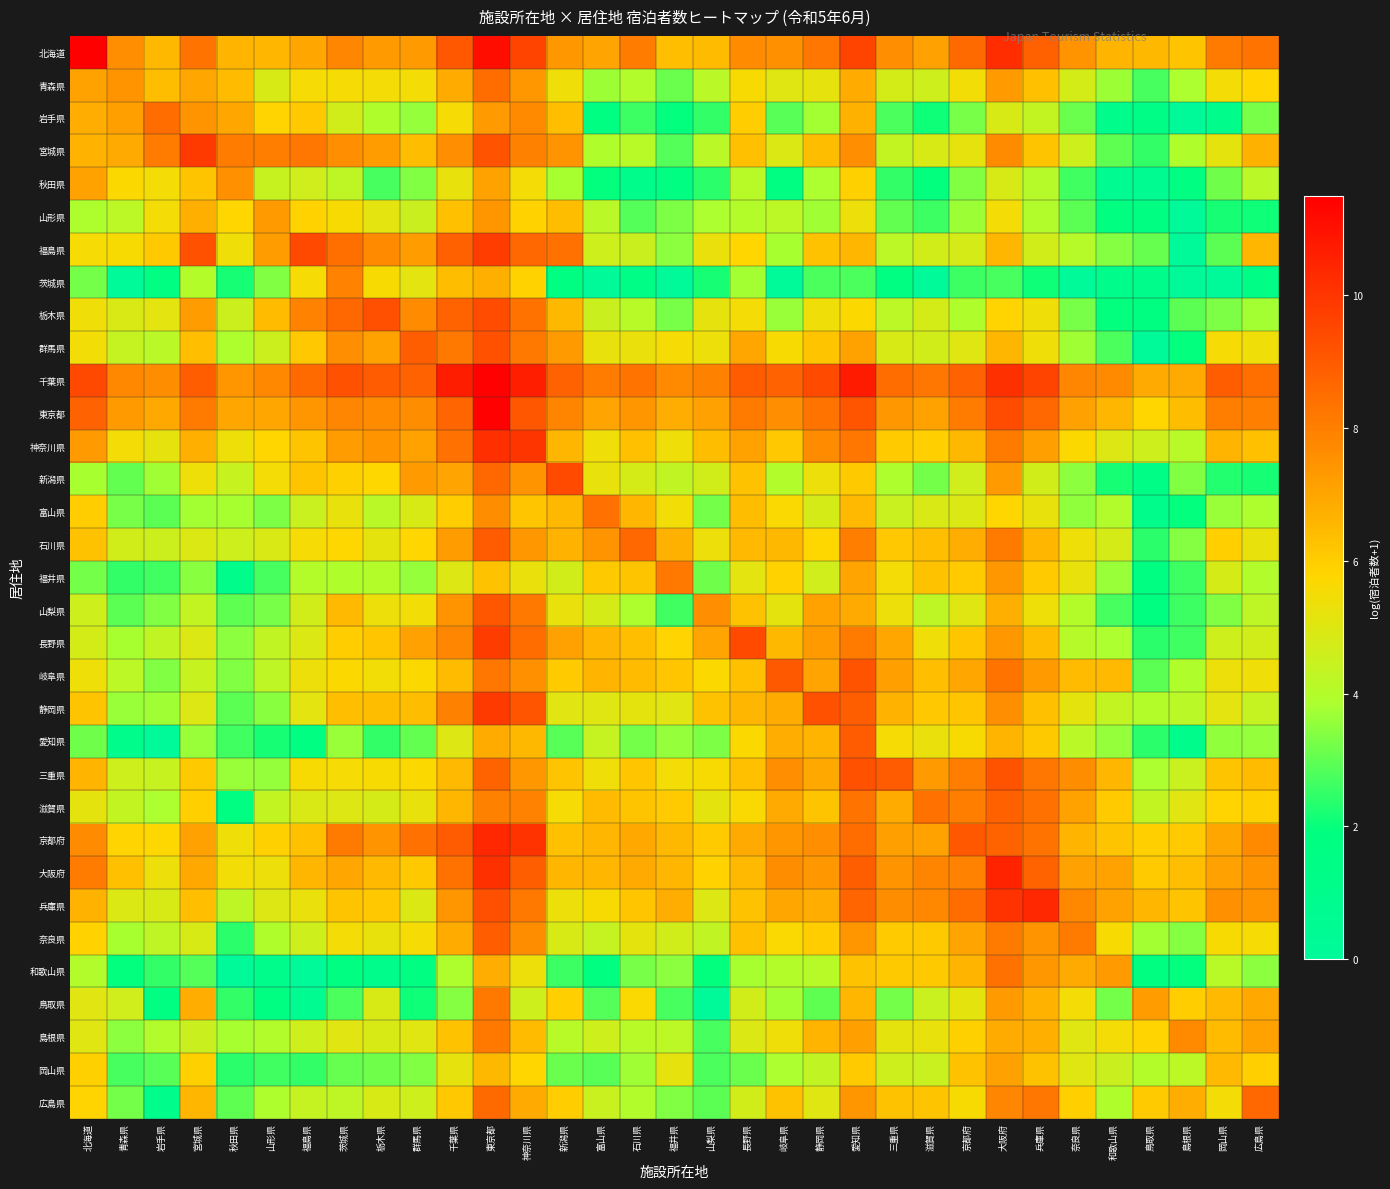

At how many categories does at least one series exceed 2?

33